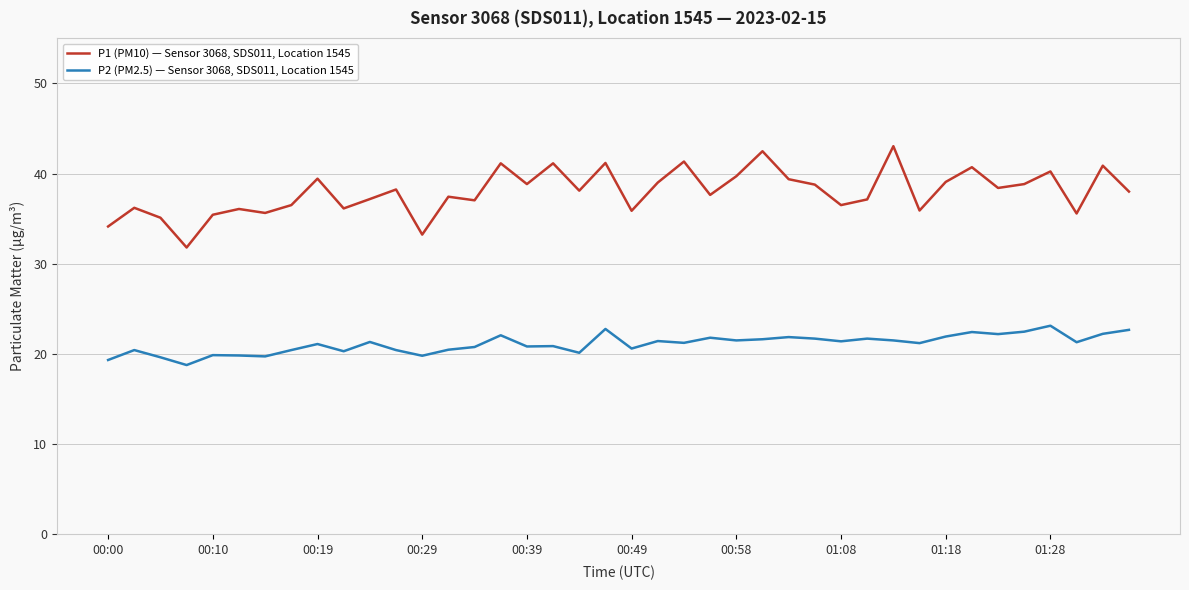

What is the maximum value for P1 (PM10) — Sensor 3068, SDS011, Location 1545?

43.0